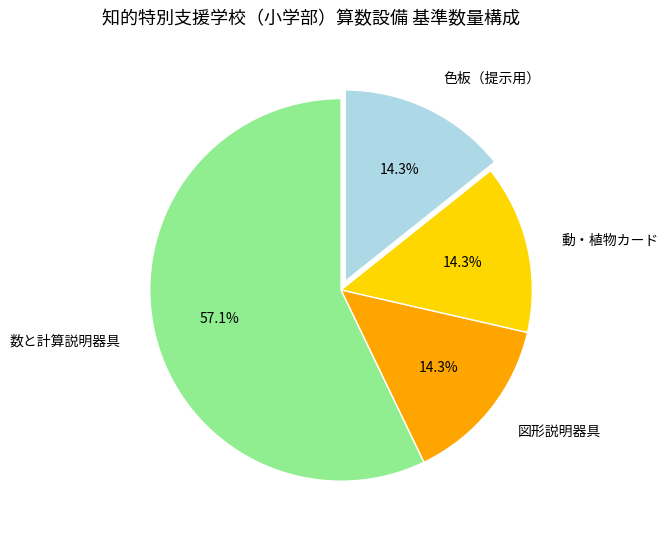

Is it true that 数と計算説明器具 is 68% of the pie?

False